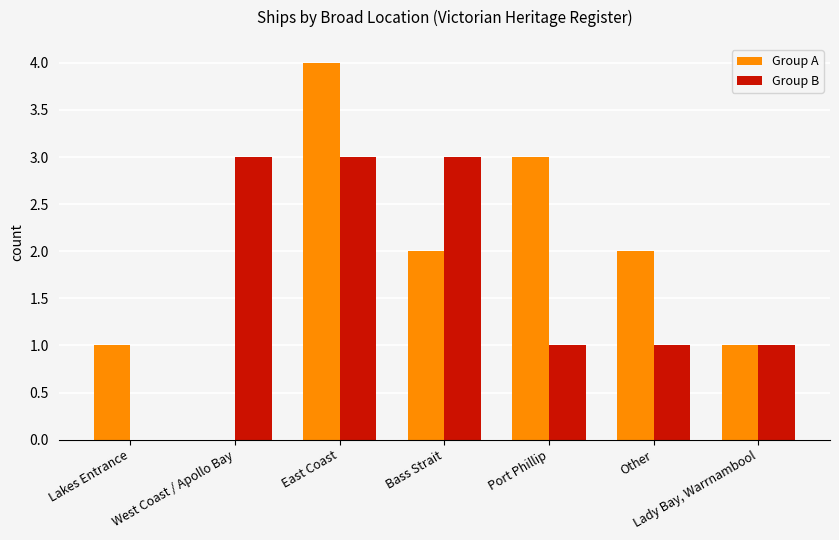

Reading left to right, transcribe all the data shown in this chart.

Group A: 1	0	4	2	3	2	1
Group B: 0	3	3	3	1	1	1